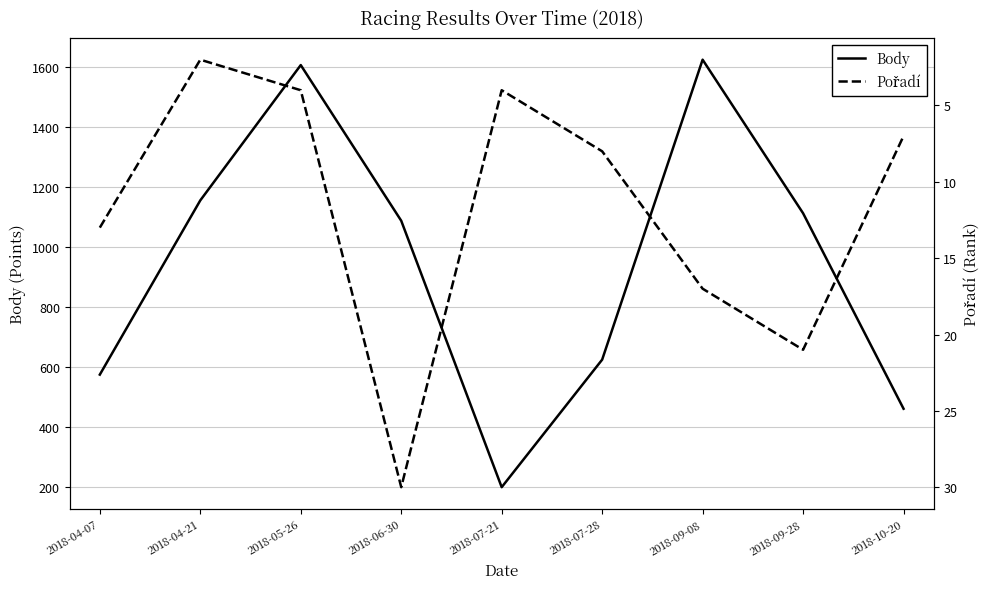

Is it true that Body equals 567 at 2018-09-28?

False